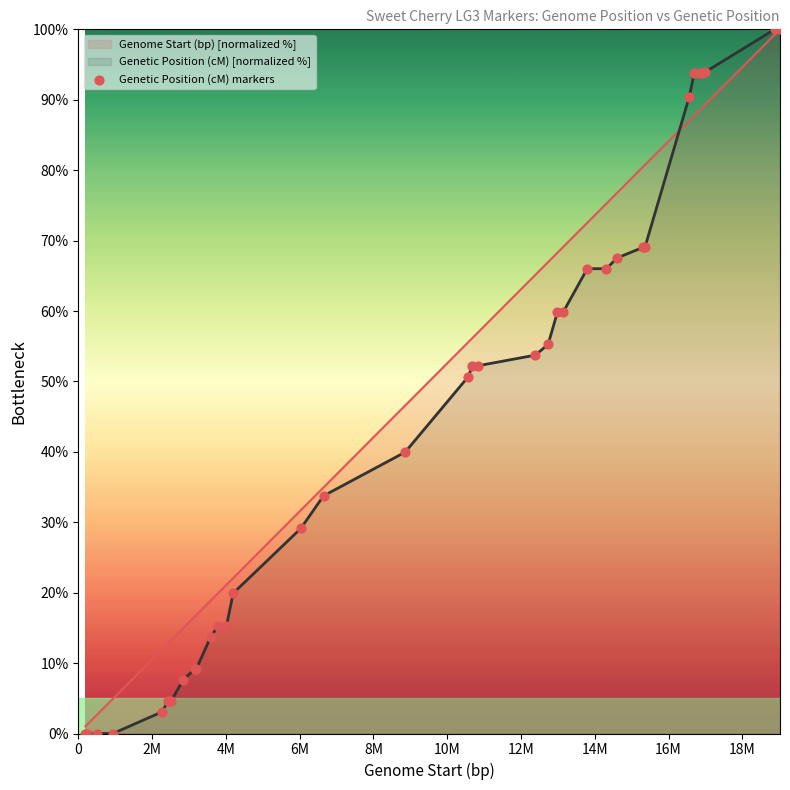

Which series has the widest spread of values?

Genetic Position (cM) [normalized %]